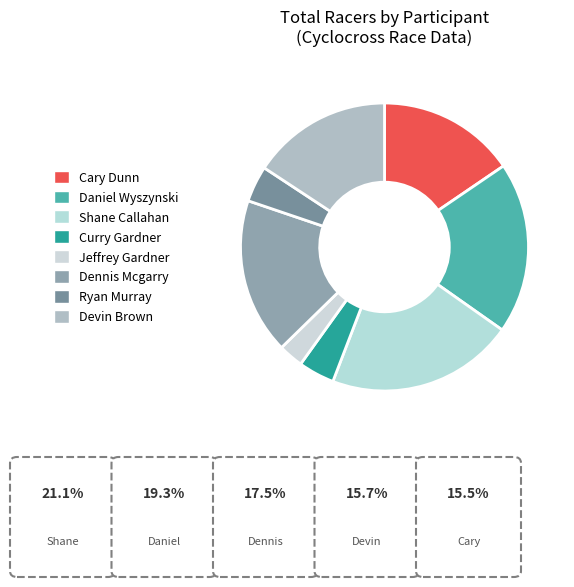

What is the total percentage of Ryan Murray and Jeffrey Gardner?

6.9%